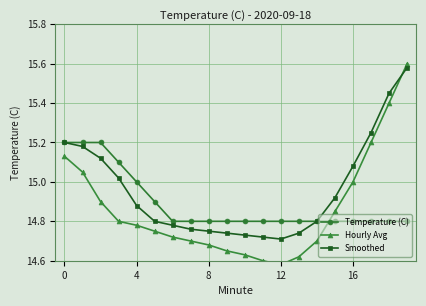

Which series has the largest total across all categories?

Smoothed